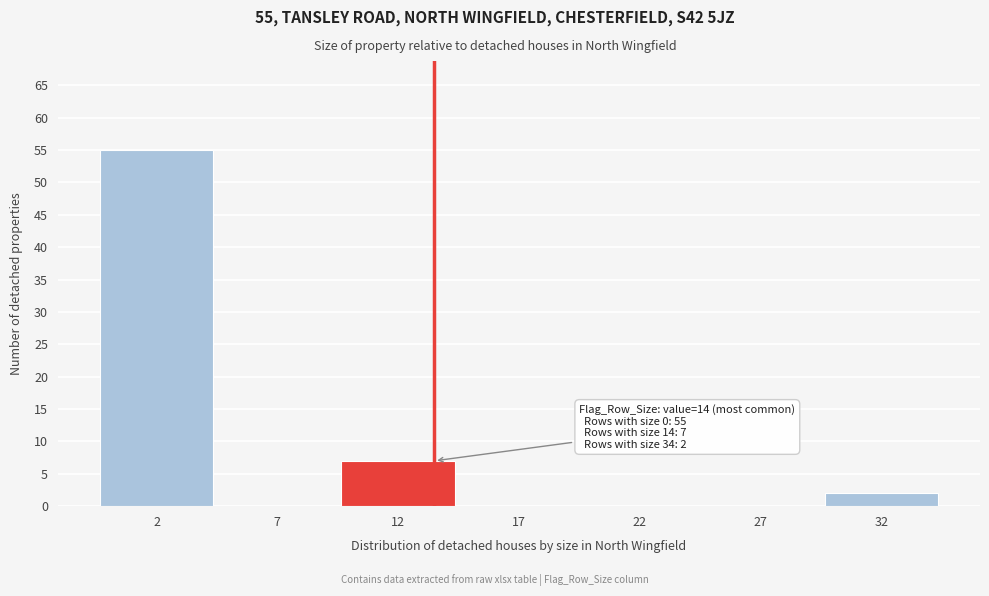

Reading right to left, what are all the values shown in this chart?

32=2	27=0	22=0	17=0	12=7	7=0	2=55